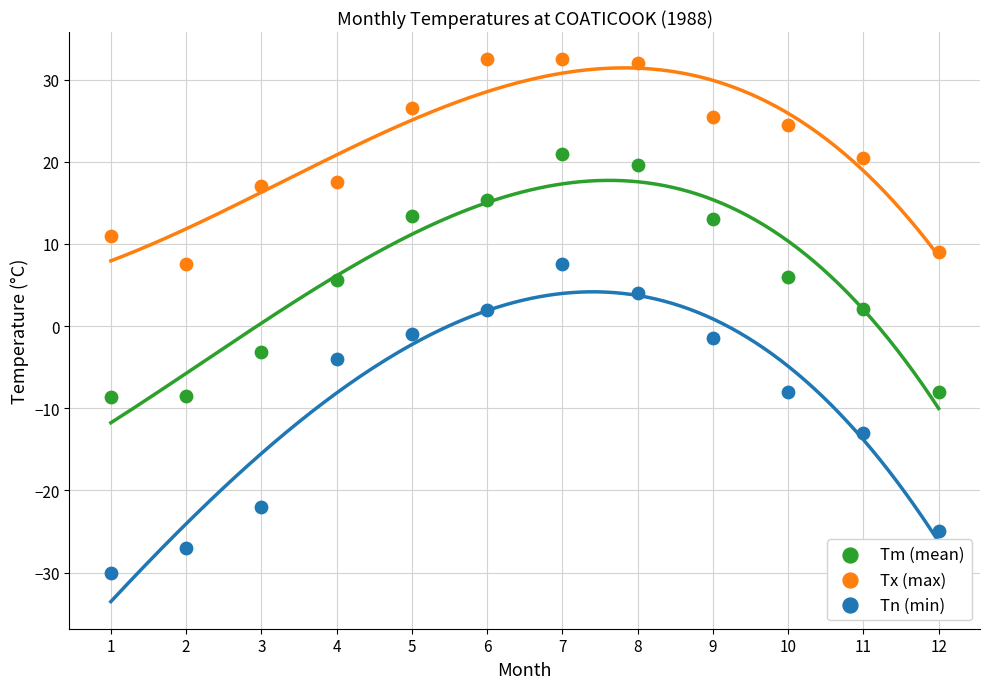

Which series has the widest spread of Y values?

Tn (min)